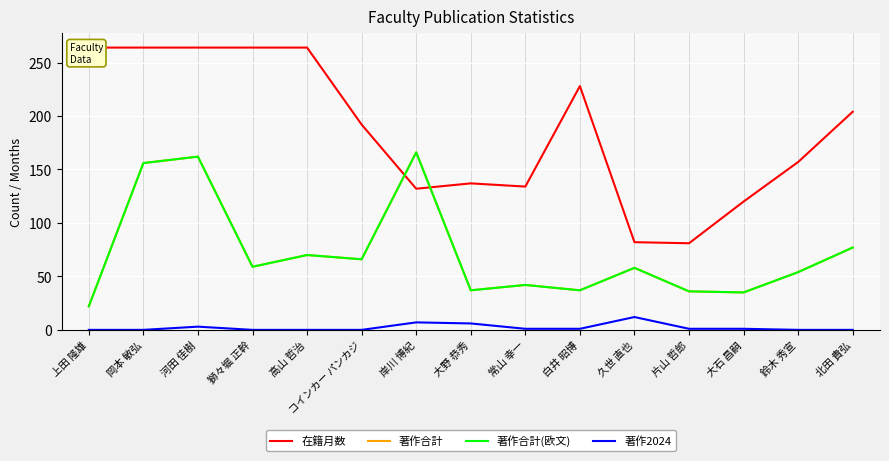

At which category does the chart reach its peak across all series?

上田 隆雄